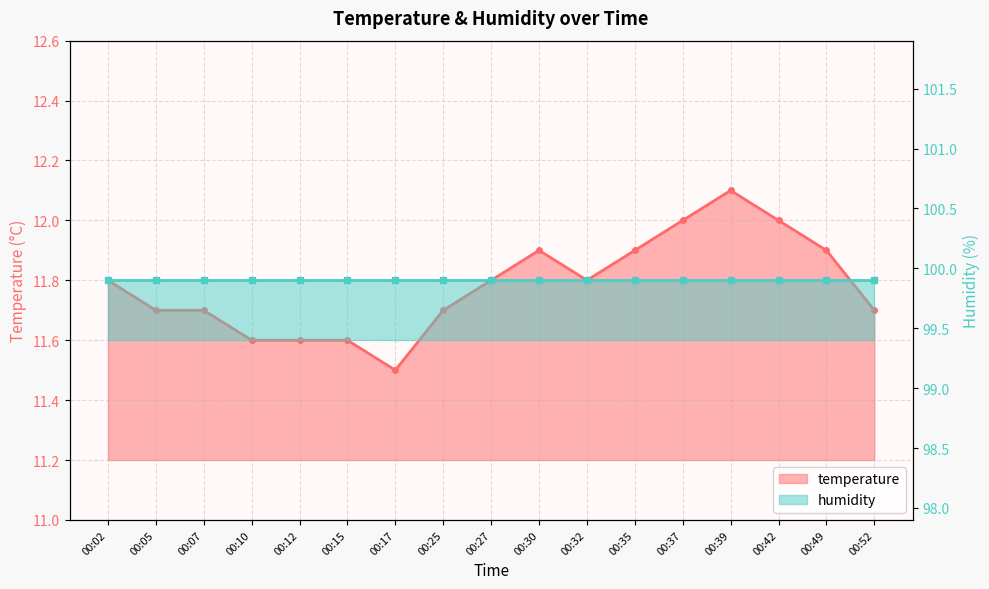

Reading left to right, what are all the values shown in this chart?

11.8	11.7	11.7	11.6	11.6	11.6	11.5	11.7	11.8	11.9	11.8	11.9	12.0	12.1	12.0	11.9	11.7